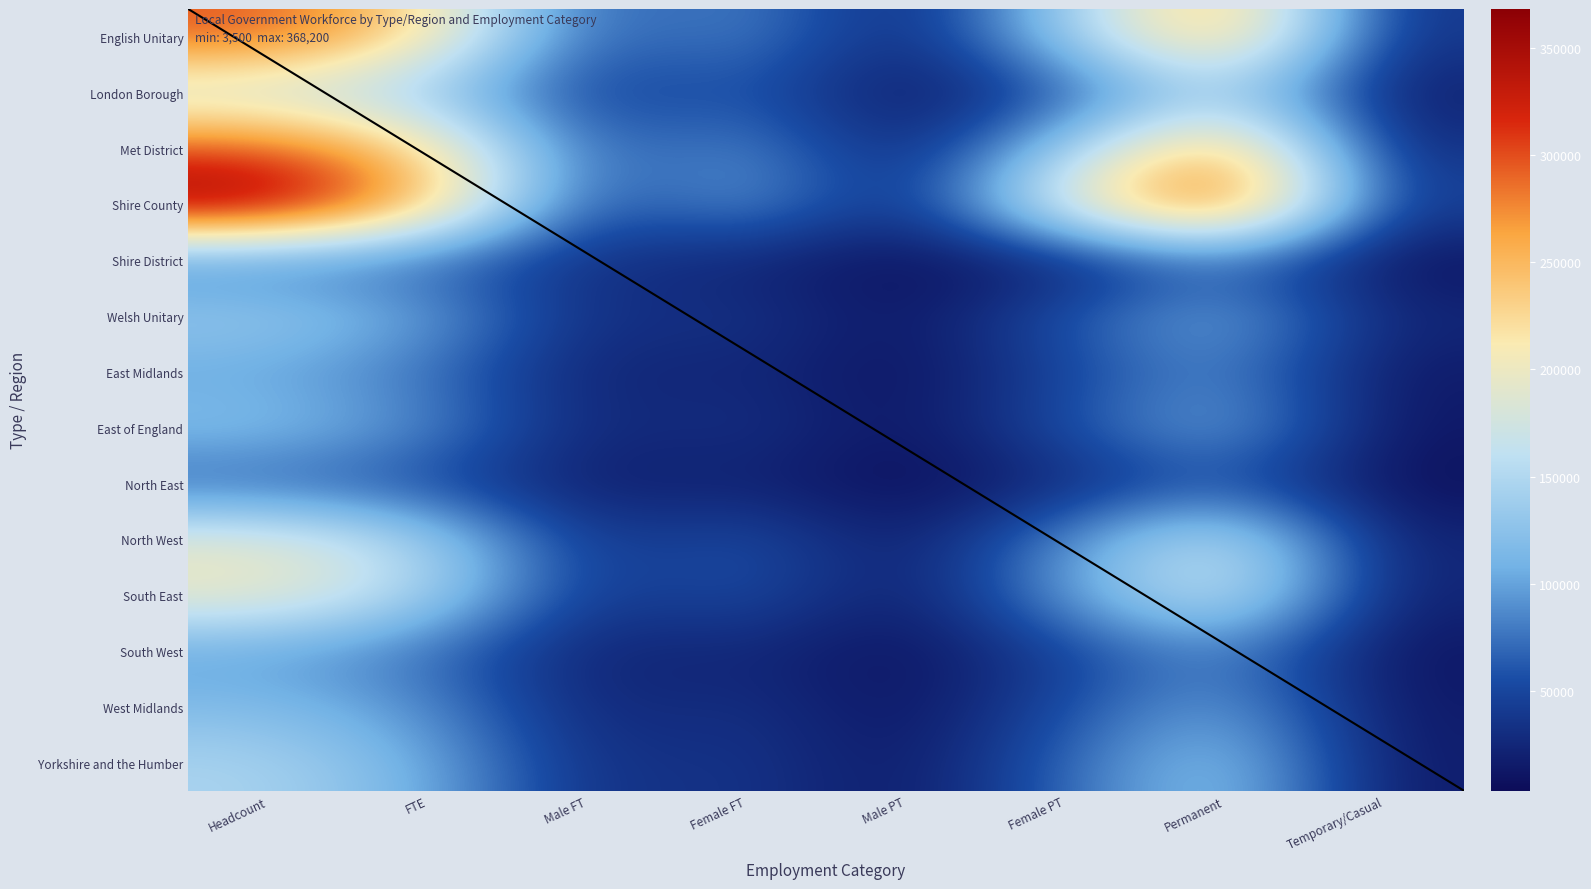

At which category does the chart reach its minimum across all series?

Male PT